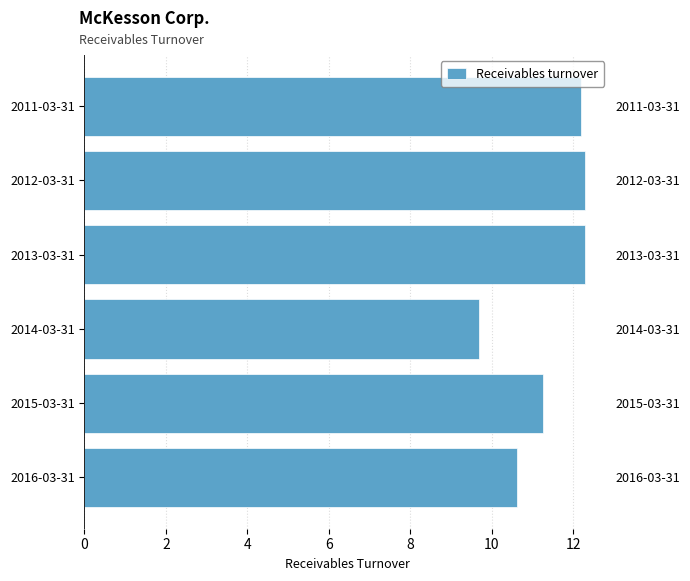

What is the smallest value displayed?

9.7